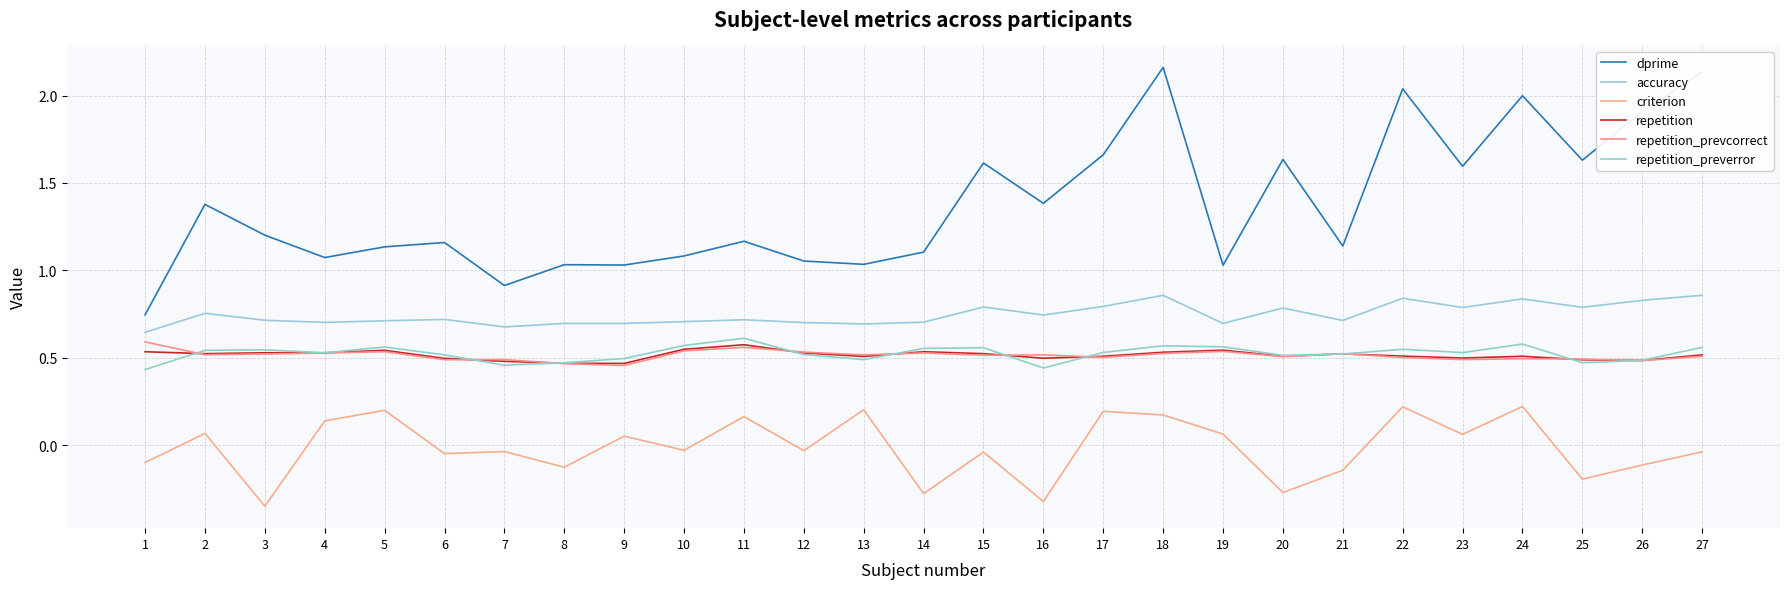

How many lines are shown in the chart?

6